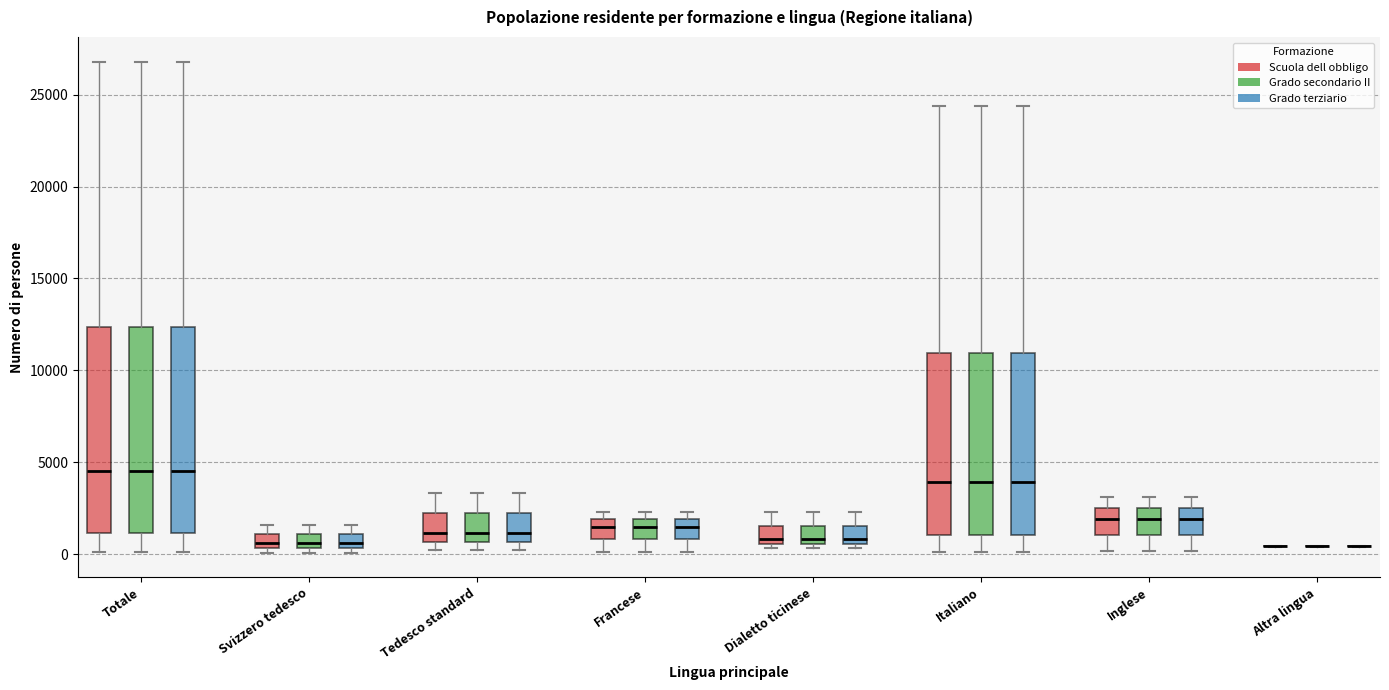

Where does the lower whisker of the box for Francese (Grado secondario II) end on the y-axis? The values are not printed on the chart, so give them approximately, as read against the axis.

0